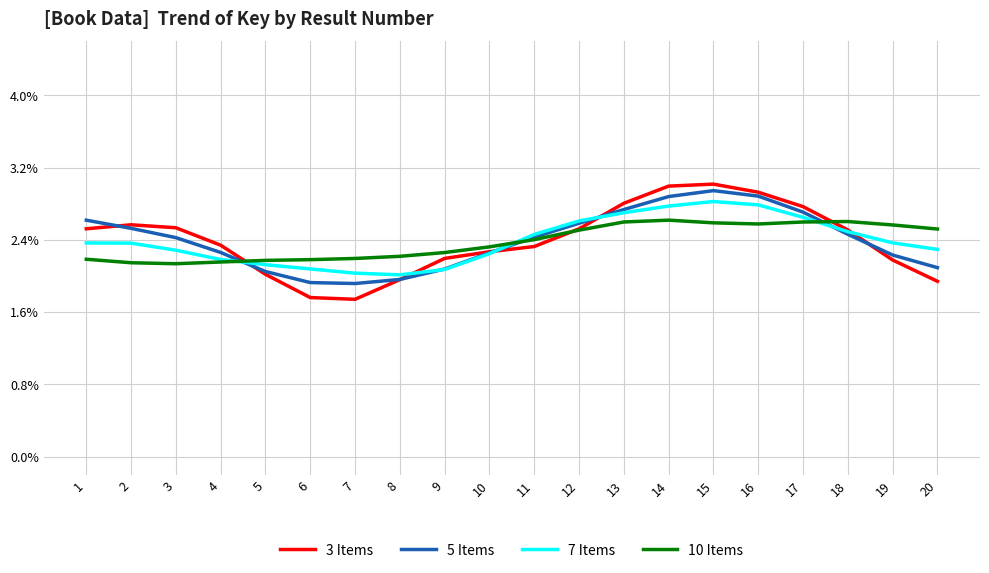

What are all the series names shown in the legend?

3 Items, 5 Items, 7 Items, 10 Items